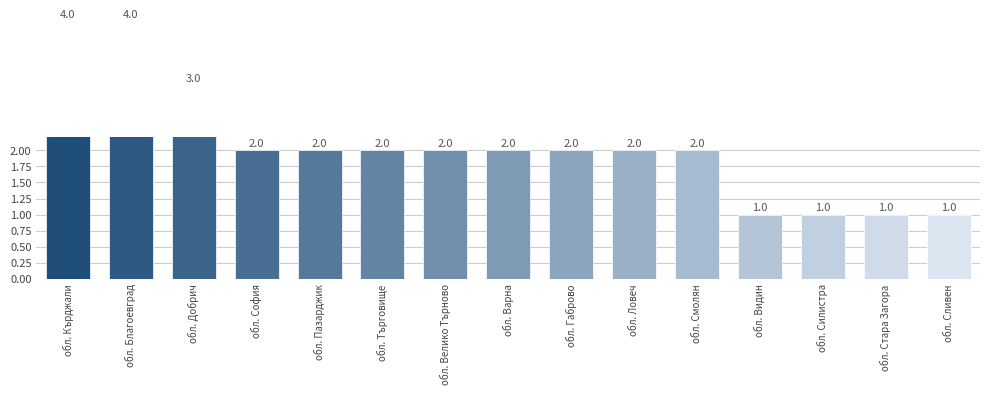

What is the difference between the maximum and minimum values?

3